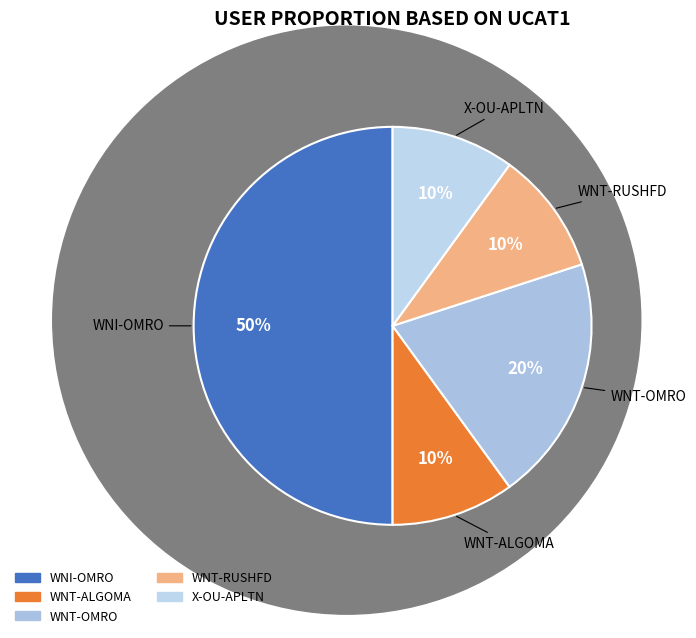

Which slice is the largest?

WNI-OMRO